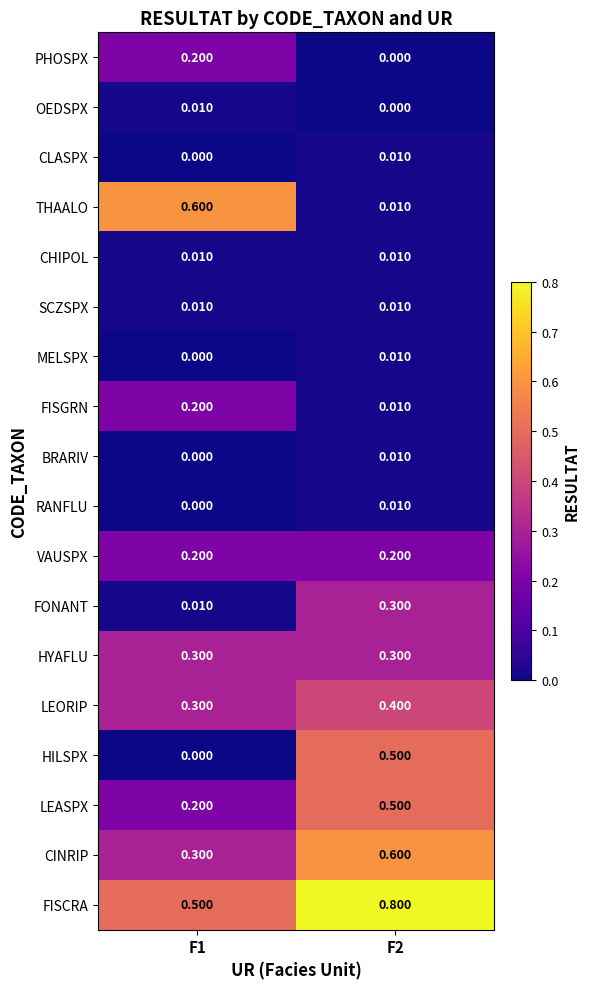

Between F1 and F2, which series saw the biggest shift?

THAALO